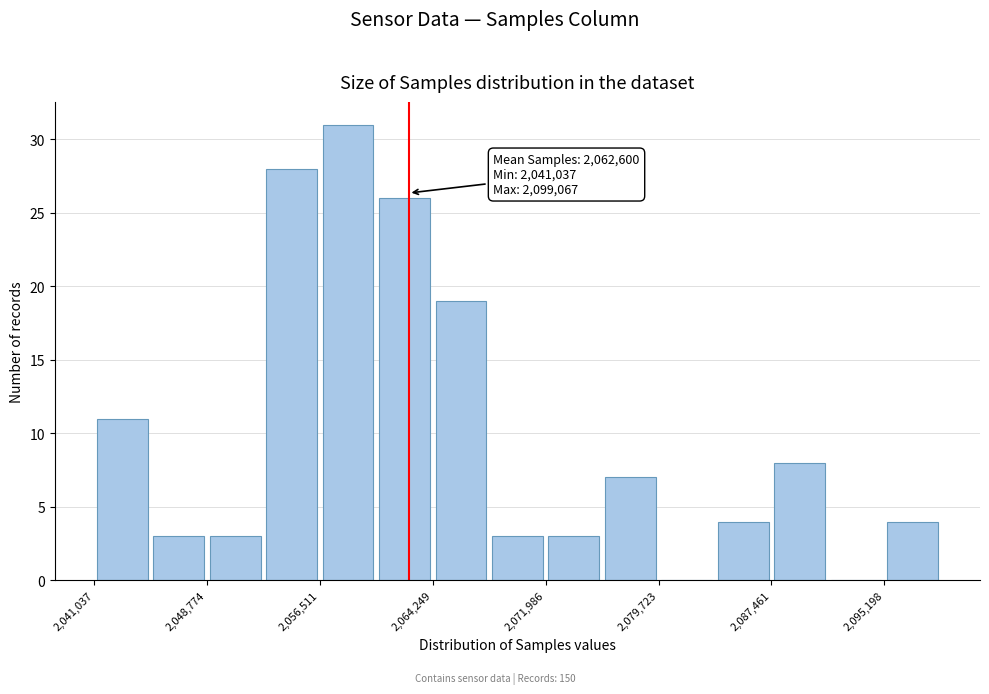

Read against the x-axis, roughly where is the centre of the tallest bar?

2058000